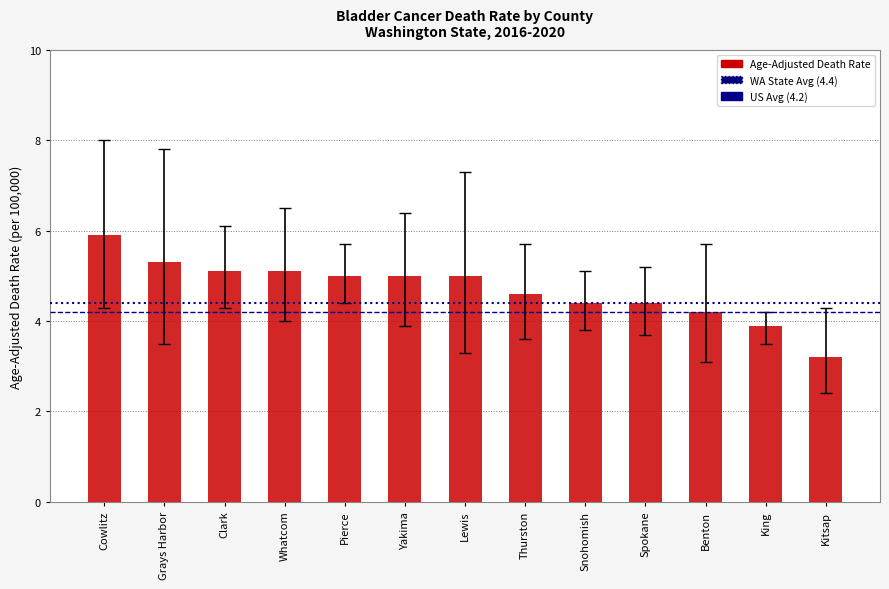

What is the approximate value at Snohomish?

4.4